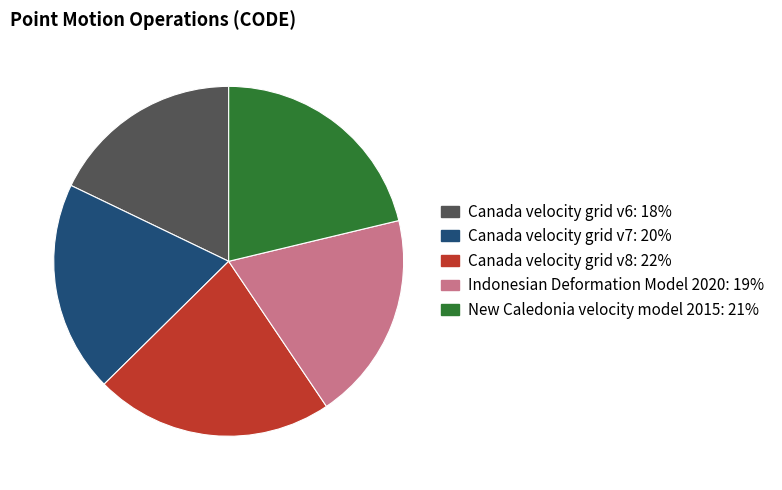

What is the largest slice in the pie chart?

Canada velocity grid v8